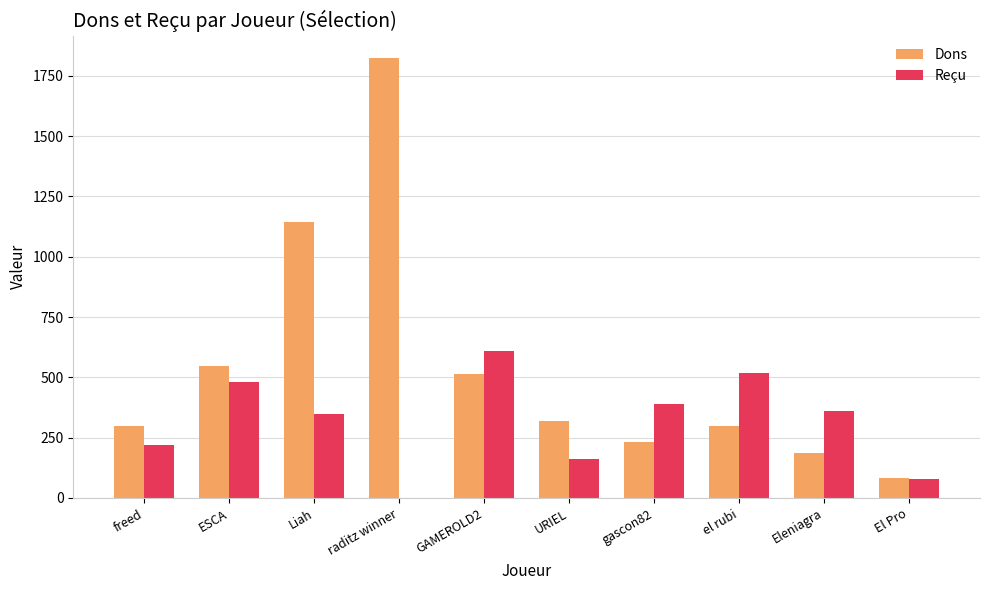

Which series has the largest total across all categories?

Dons